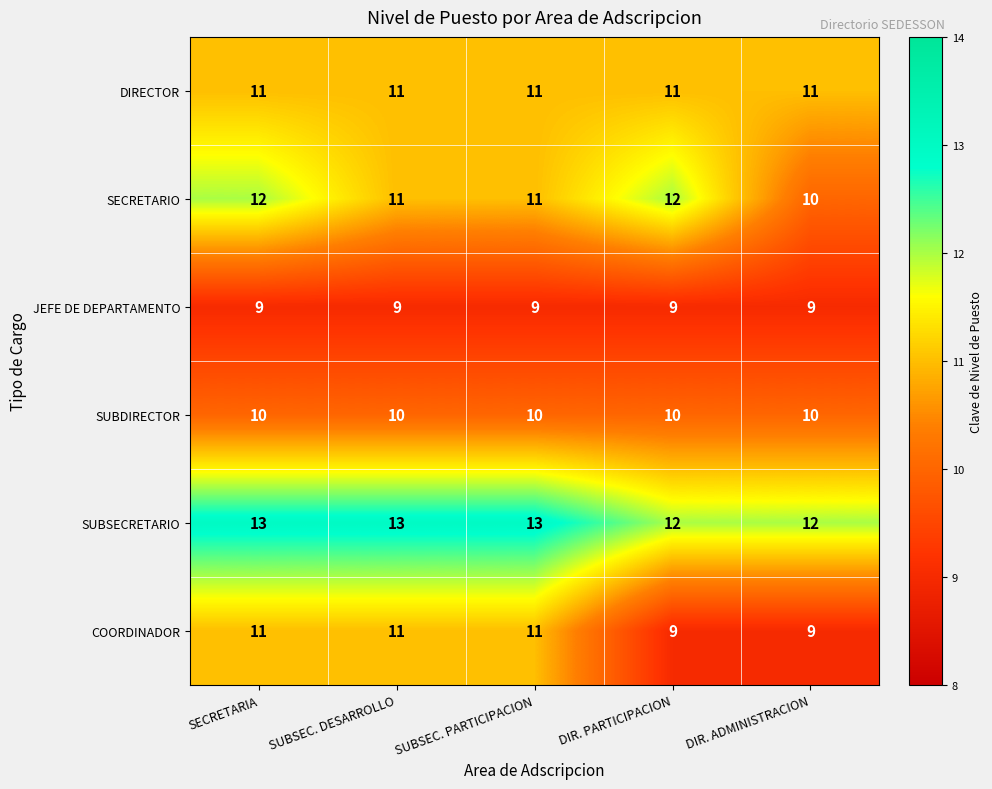

Reading left to right, transcribe all the data shown in this chart.

DIRECTOR: SECRETARIA=11	SUBSEC. DESARROLLO=11	SUBSEC. PARTICIPACION=11	DIR. PARTICIPACION=11	DIR. ADMINISTRACION=11
SECRETARIO: SECRETARIA=12	SUBSEC. DESARROLLO=11	SUBSEC. PARTICIPACION=11	DIR. PARTICIPACION=12	DIR. ADMINISTRACION=10
JEFE DE DEPARTAMENTO: SECRETARIA=9	SUBSEC. DESARROLLO=9	SUBSEC. PARTICIPACION=9	DIR. PARTICIPACION=9	DIR. ADMINISTRACION=9
SUBDIRECTOR: SECRETARIA=10	SUBSEC. DESARROLLO=10	SUBSEC. PARTICIPACION=10	DIR. PARTICIPACION=10	DIR. ADMINISTRACION=10
SUBSECRETARIO: SECRETARIA=13	SUBSEC. DESARROLLO=13	SUBSEC. PARTICIPACION=13	DIR. PARTICIPACION=12	DIR. ADMINISTRACION=12
COORDINADOR: SECRETARIA=11	SUBSEC. DESARROLLO=11	SUBSEC. PARTICIPACION=11	DIR. PARTICIPACION=9	DIR. ADMINISTRACION=9